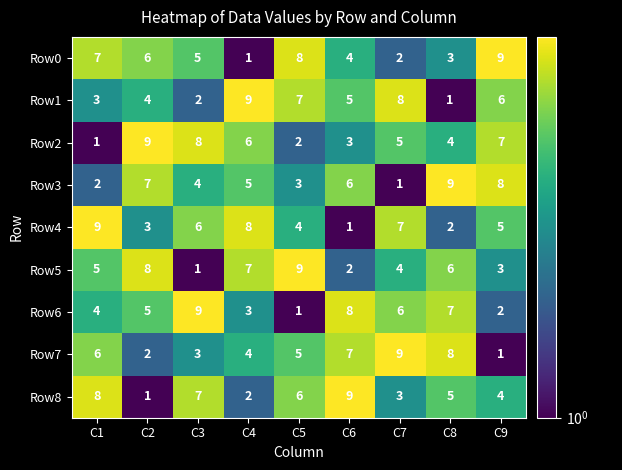

The Row2 series shows 9 at C7. True or false?

False